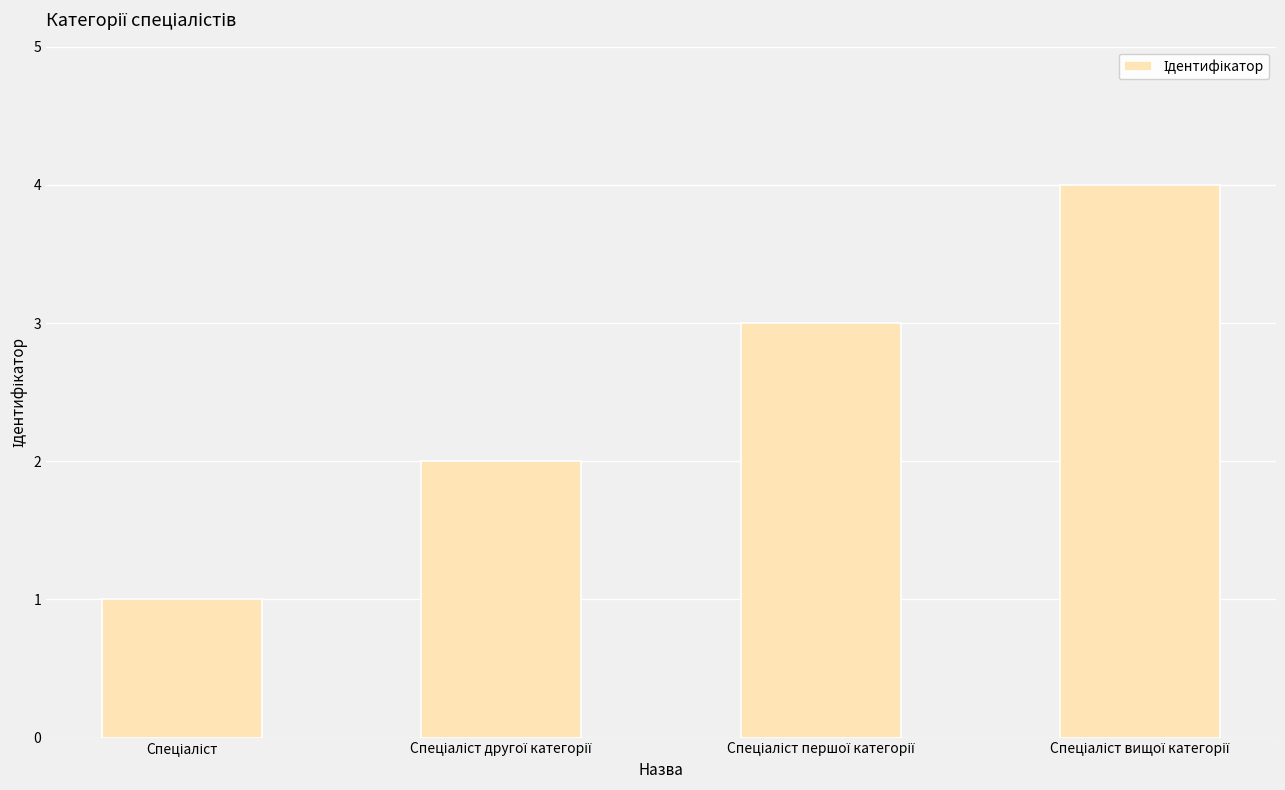

What is the smallest value displayed?

1